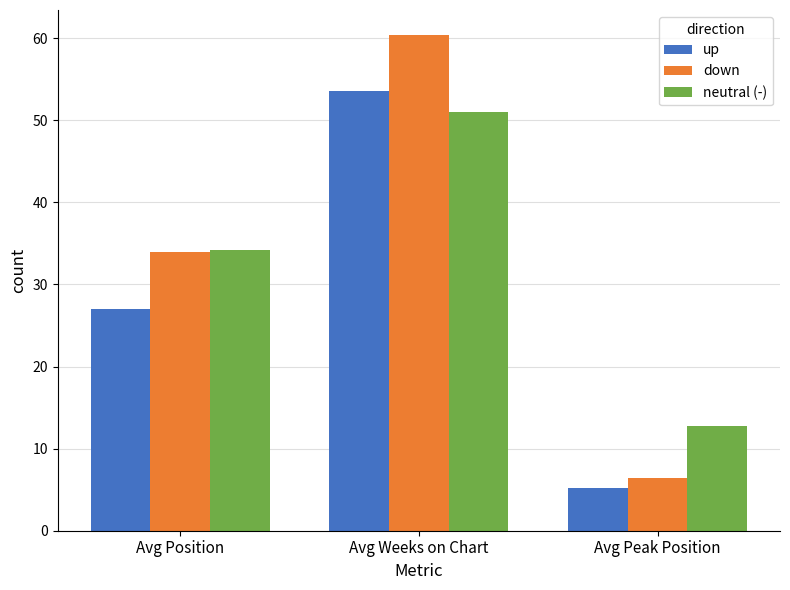

True or false: up has a value of 53.5 at Avg Weeks on Chart.

True